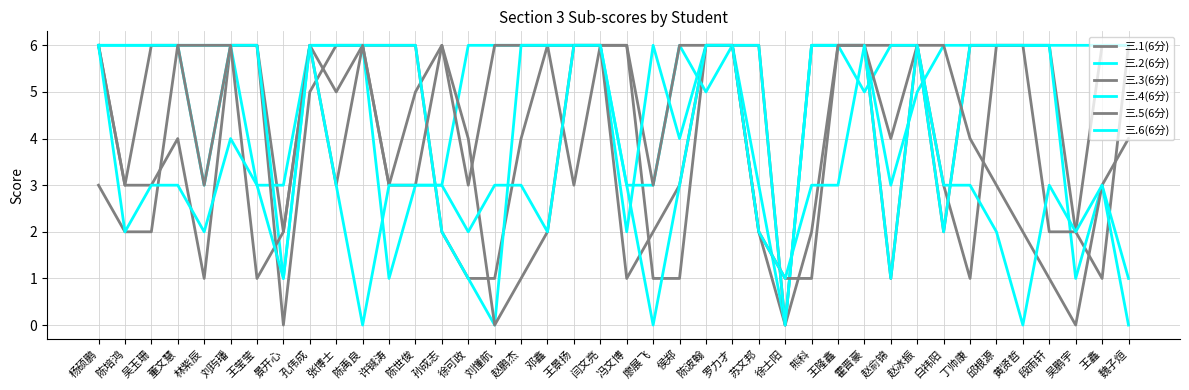

How many positive values does the 三.1(6分) series have?

39